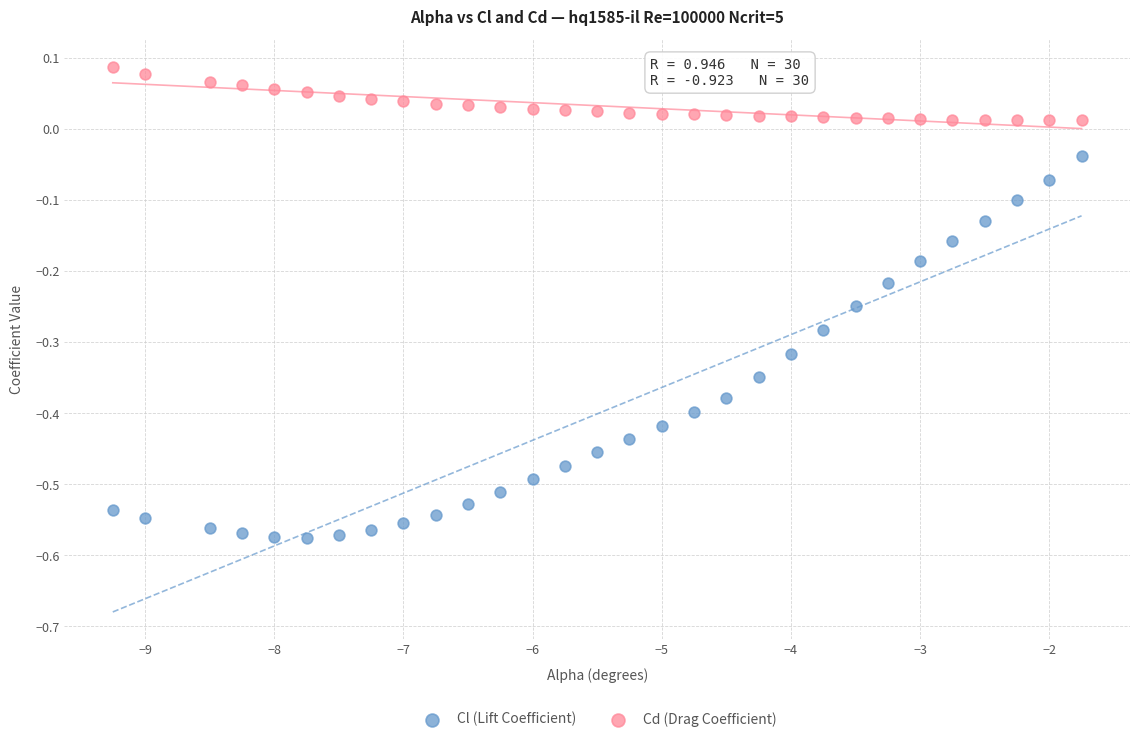

Across all data points, what is the range of Y values (max minus min)?

0.7